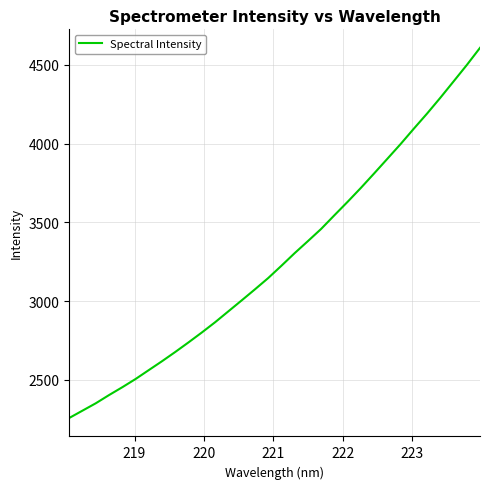

What is the difference between the maximum and minimum values?

2349.4